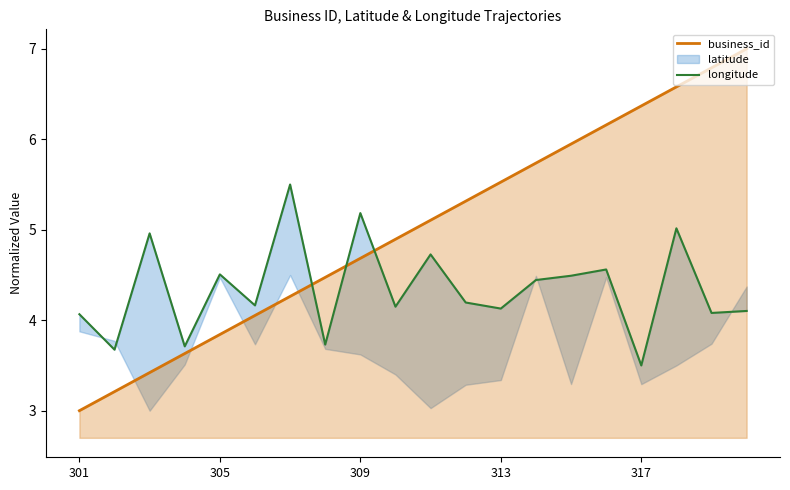

At which label is business_id closest to 5?

10